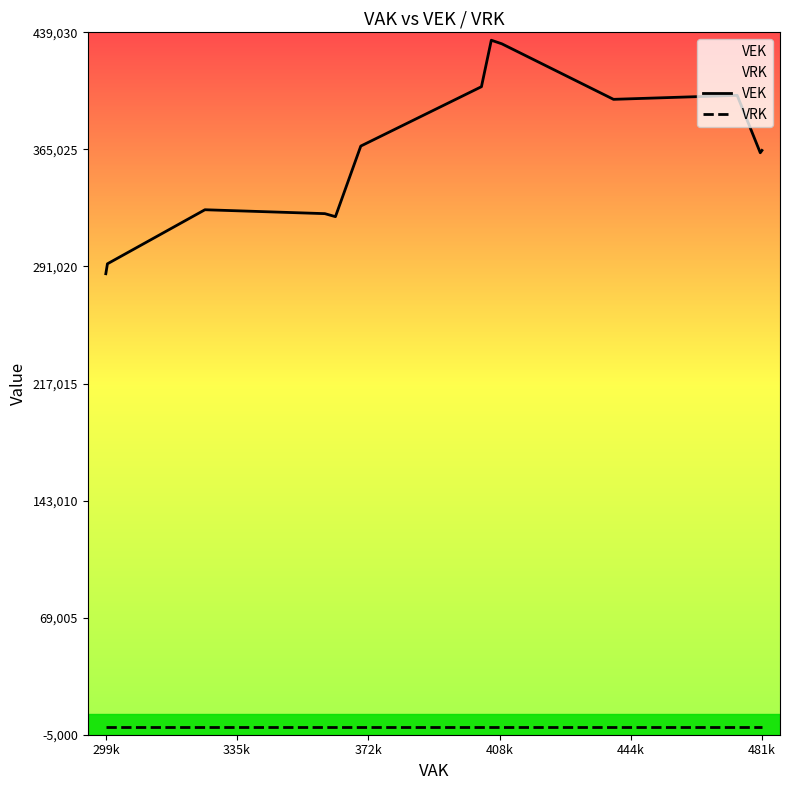

What is the difference between the maximum and second lowest values in the VEK series?

141332